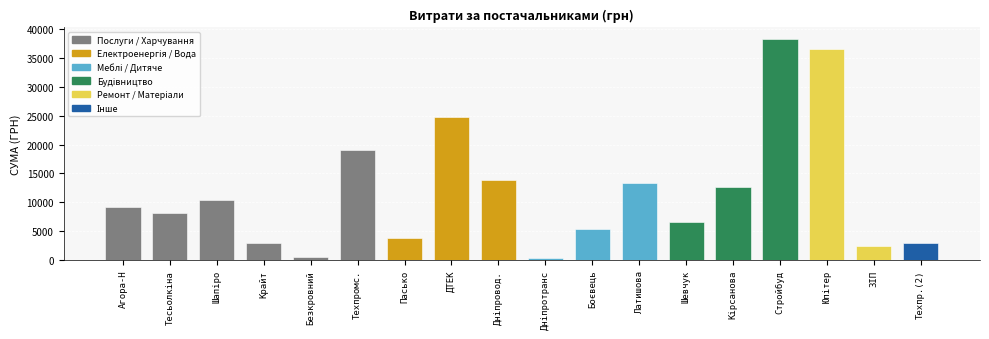

What value does the data have at Пасько?

3764.4